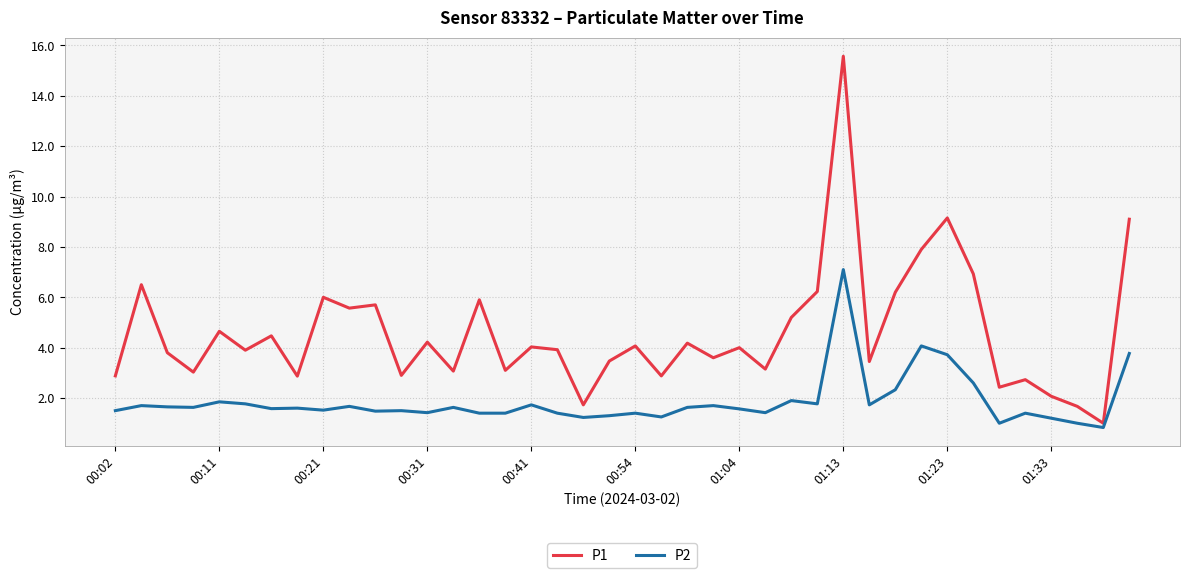

Which series has the largest total across all categories?

P1